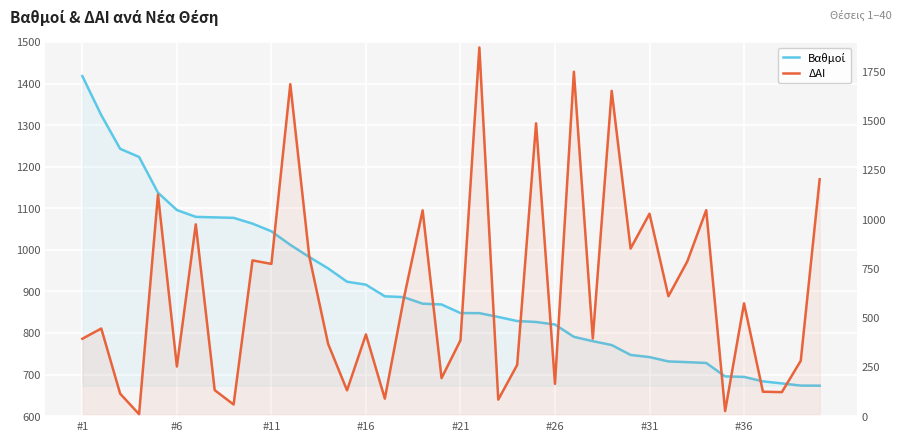

What is the maximum value for ΔΑΙ?

1872.0